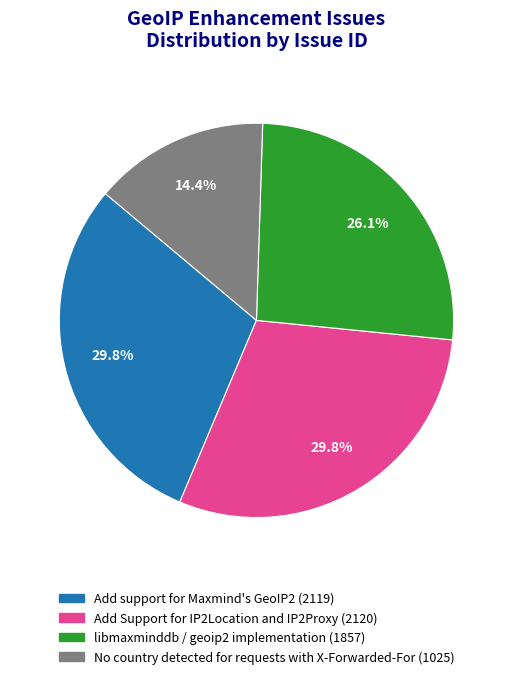

Count the number of slices in the pie.

4